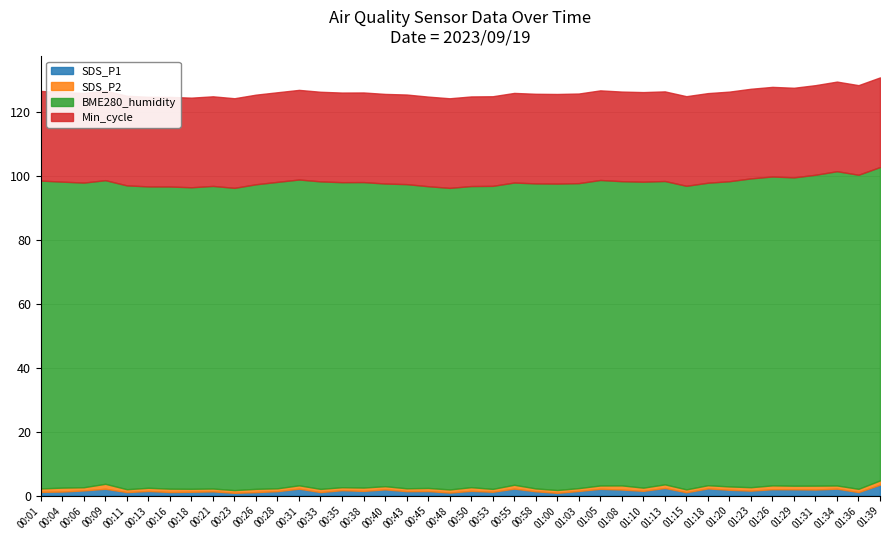

True or false: BME280_humidity and Min_cycle cross at least once.

False